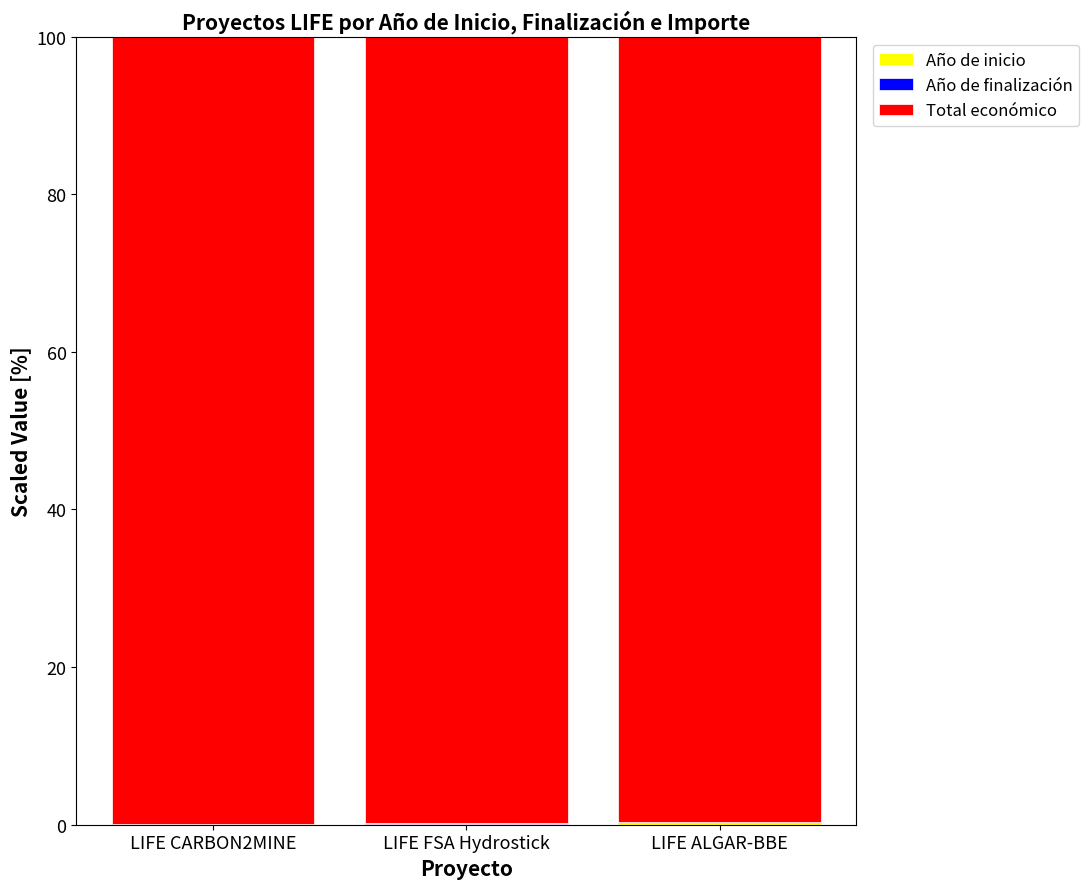

Count the number of data series in this chart.

3